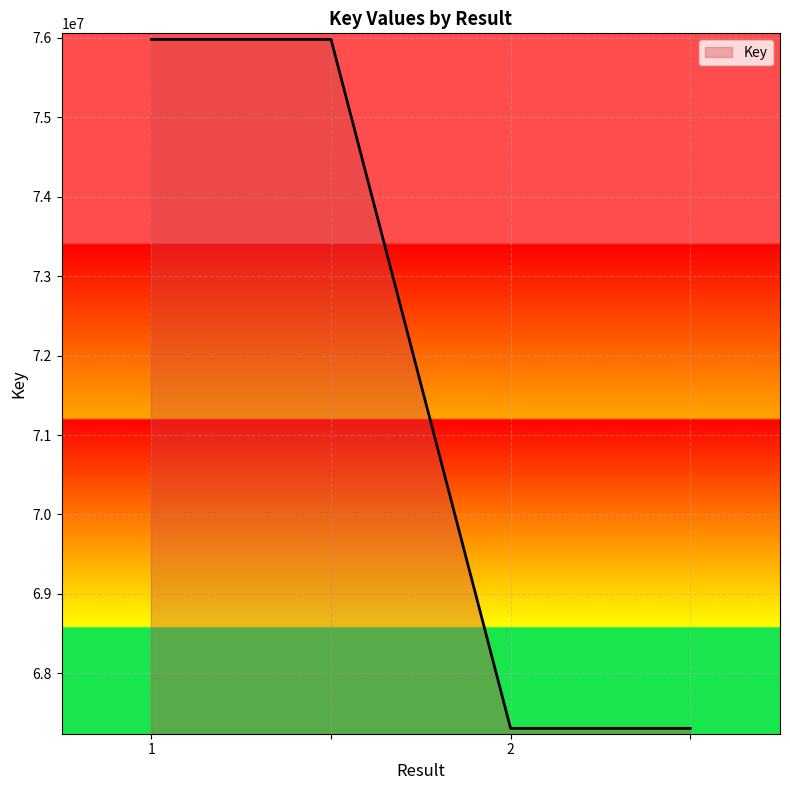

What is the difference between the second highest and minimum values?

8677005